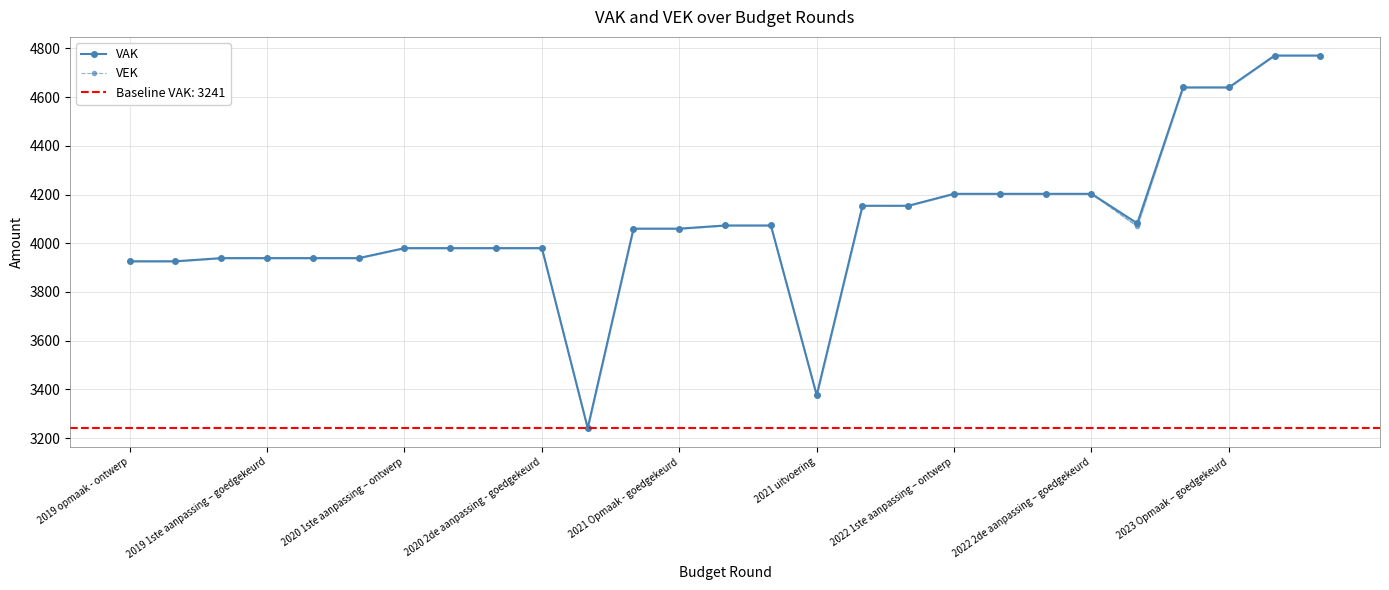

True or false: VEK and VAK intersect in this chart.

False